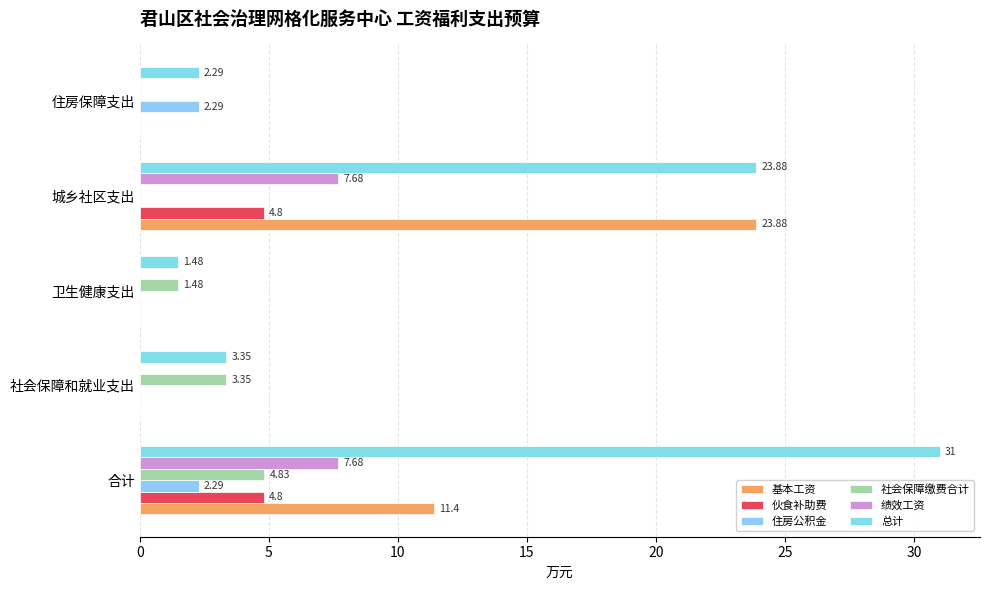

Which series has the widest spread of values?

总计